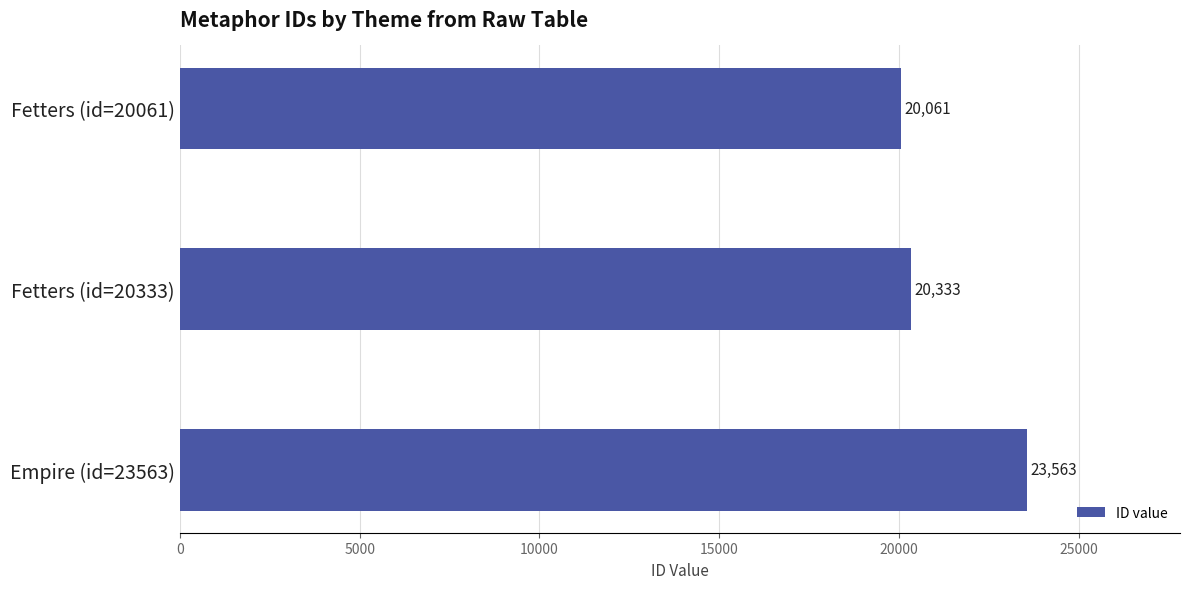

List the labels in order of value, smallest first.

Fetters (id=20061), Fetters (id=20333), Empire (id=23563)